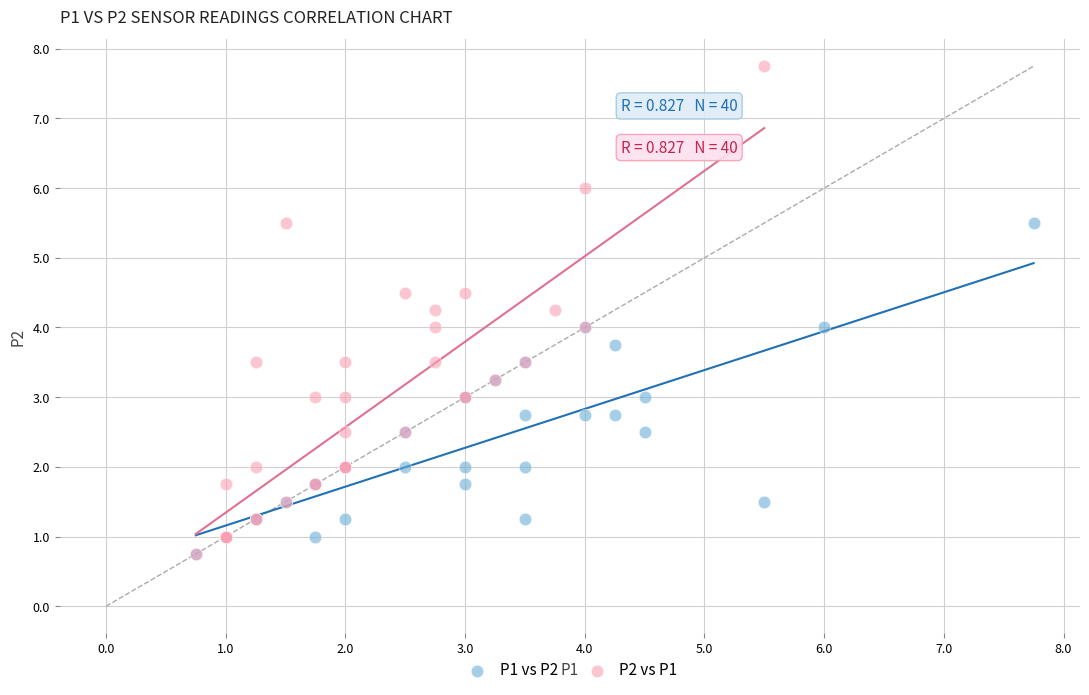

Which series reaches the maximum Y coordinate?

P2 vs P1